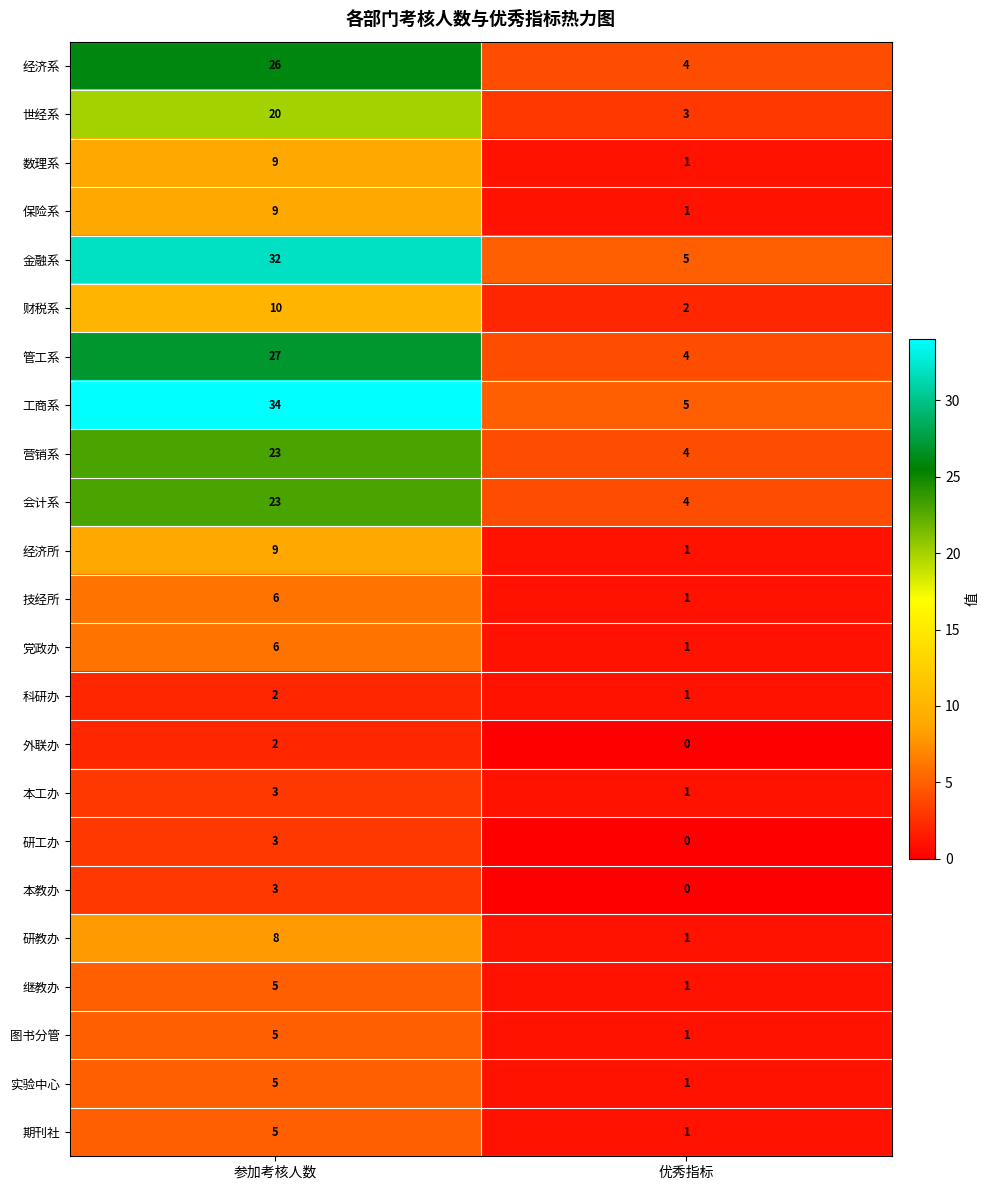

How many values in the 会计系 series are below 23?

1